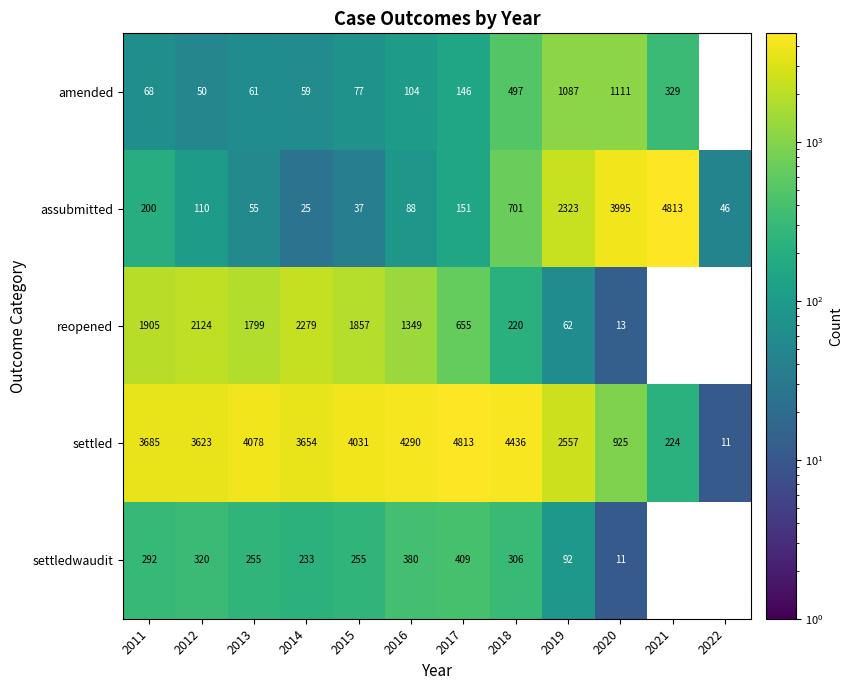

Rank the series at 2012 from highest to lowest value.

settled, reopened, settledwaudit, assubmitted, amended